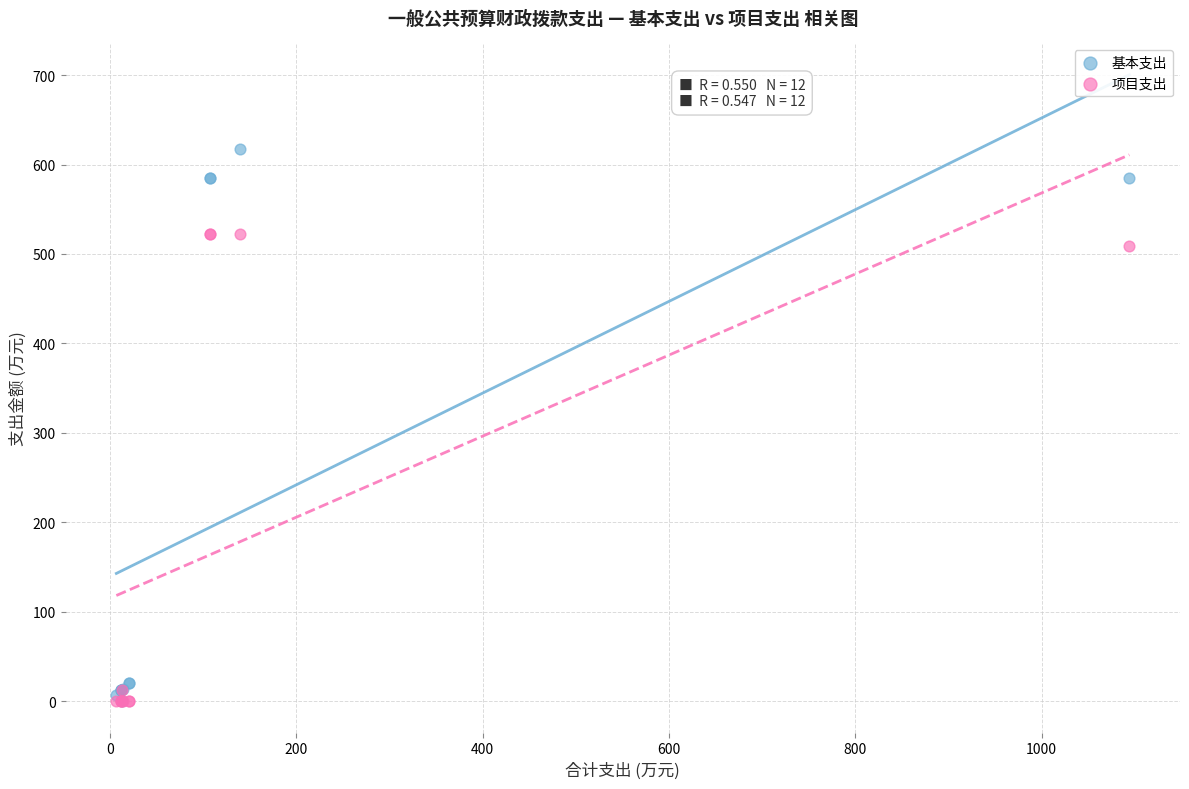

Which series has the largest Y range (max minus min)?

基本支出